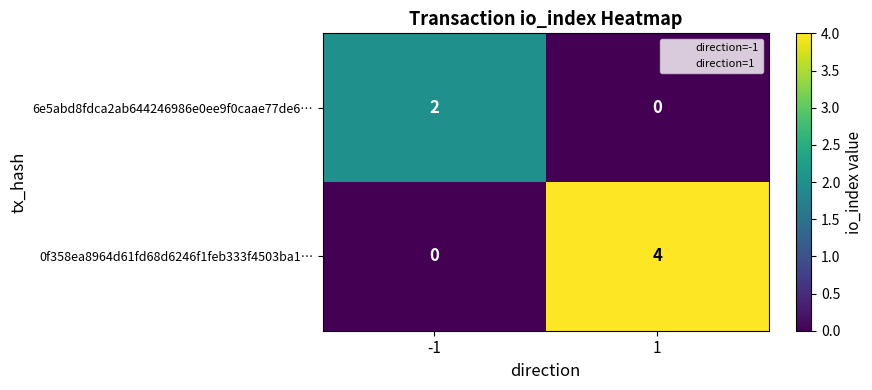

Reading left to right, what are all the values shown in this chart?

6e5abd8fdca2ab644246986e0ee9f0caae77de6…: -1=2	1=0
0f358ea8964d61fd68d6246f1feb333f4503ba1…: -1=0	1=4